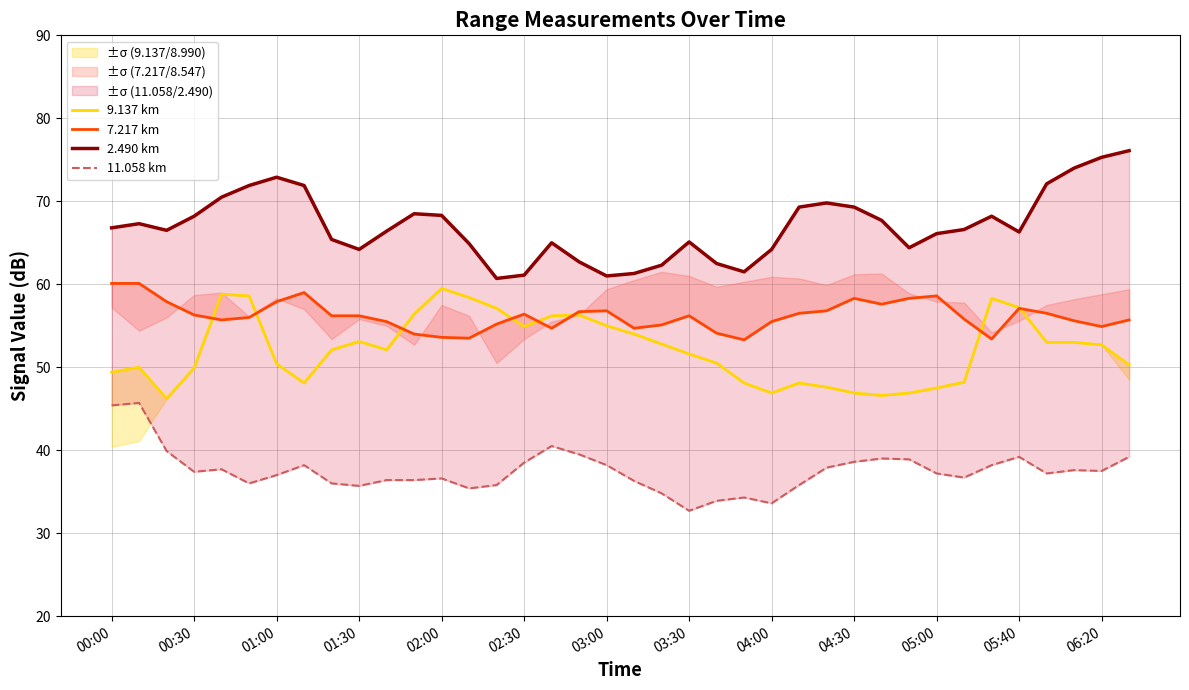

True or false: 2.490 km and 7.217 km intersect in this chart.

False